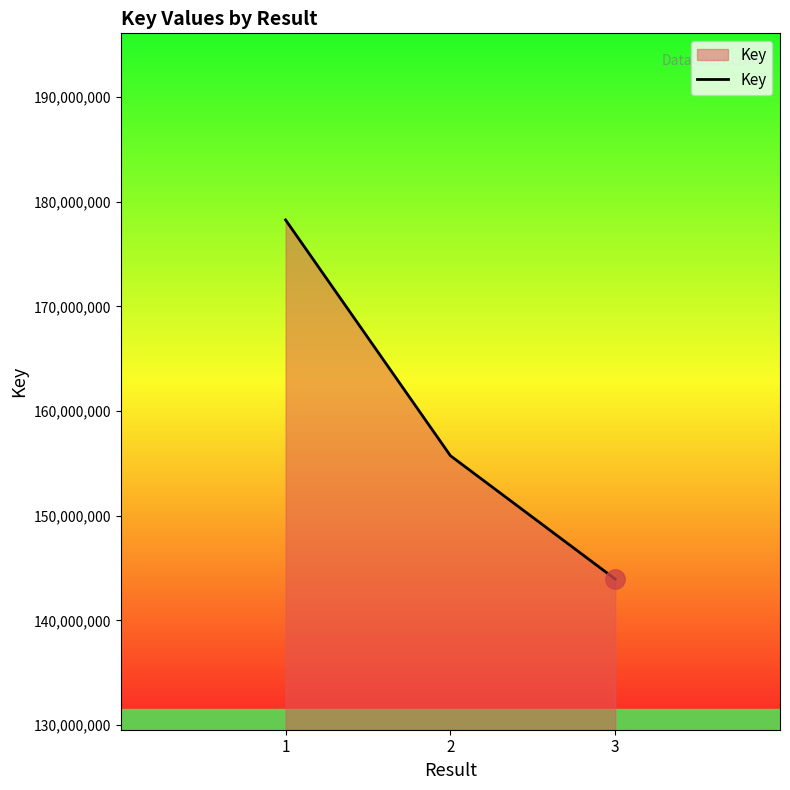

The chart shows a value of 143952581 at 3. True or false?

True